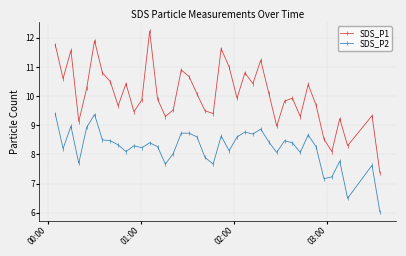

At how many categories does at least one series exceed 9?

35